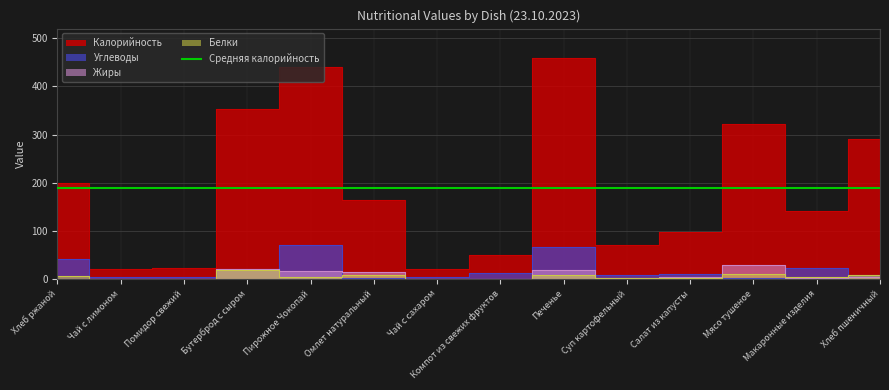

True or false: Углеводы has a value of 9 at Суп картофельный.

True